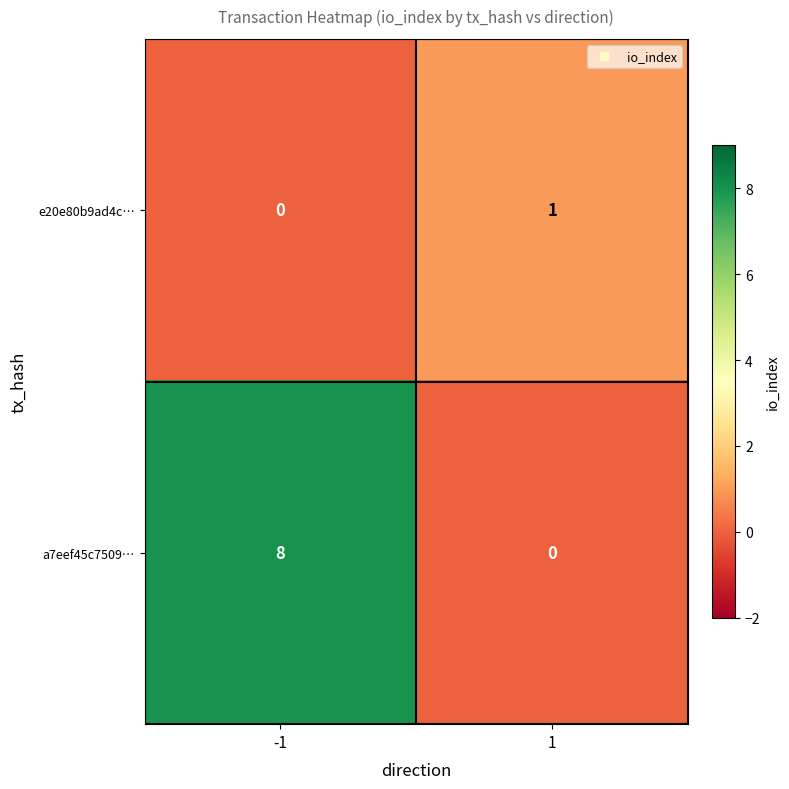

Rank the series by their average value, from lowest to highest.

e20e80b9ad4c…, a7eef45c7509…